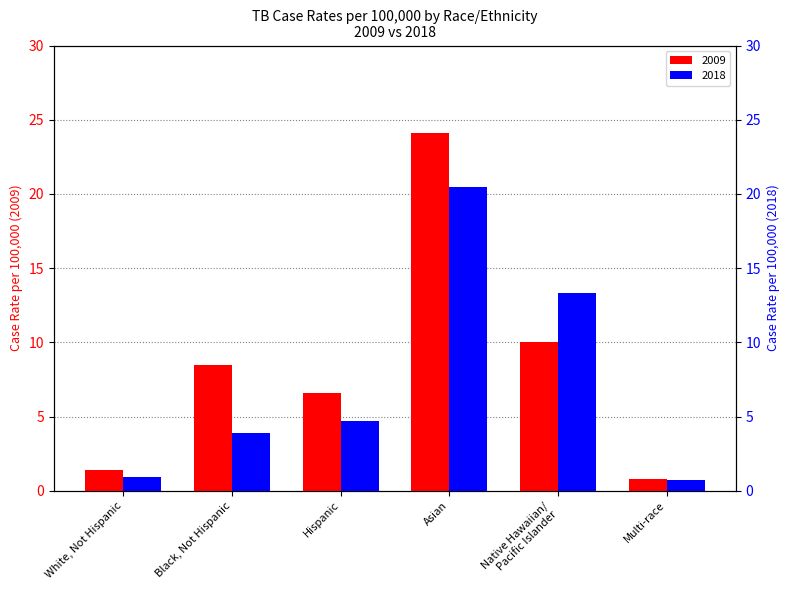

What is the value of the 2018 bar at the 6th from the left?

0.7